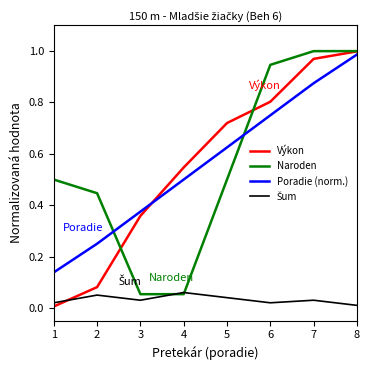

Which series changed the most between 1 and 8?

Výkon